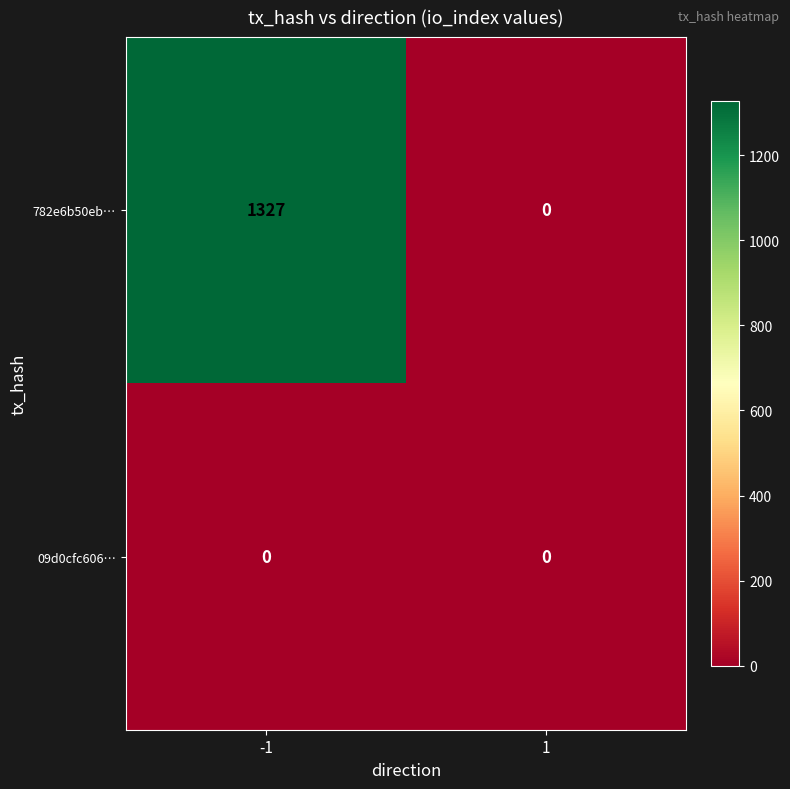

Which series has the largest total across all categories?

782e6b50eb…